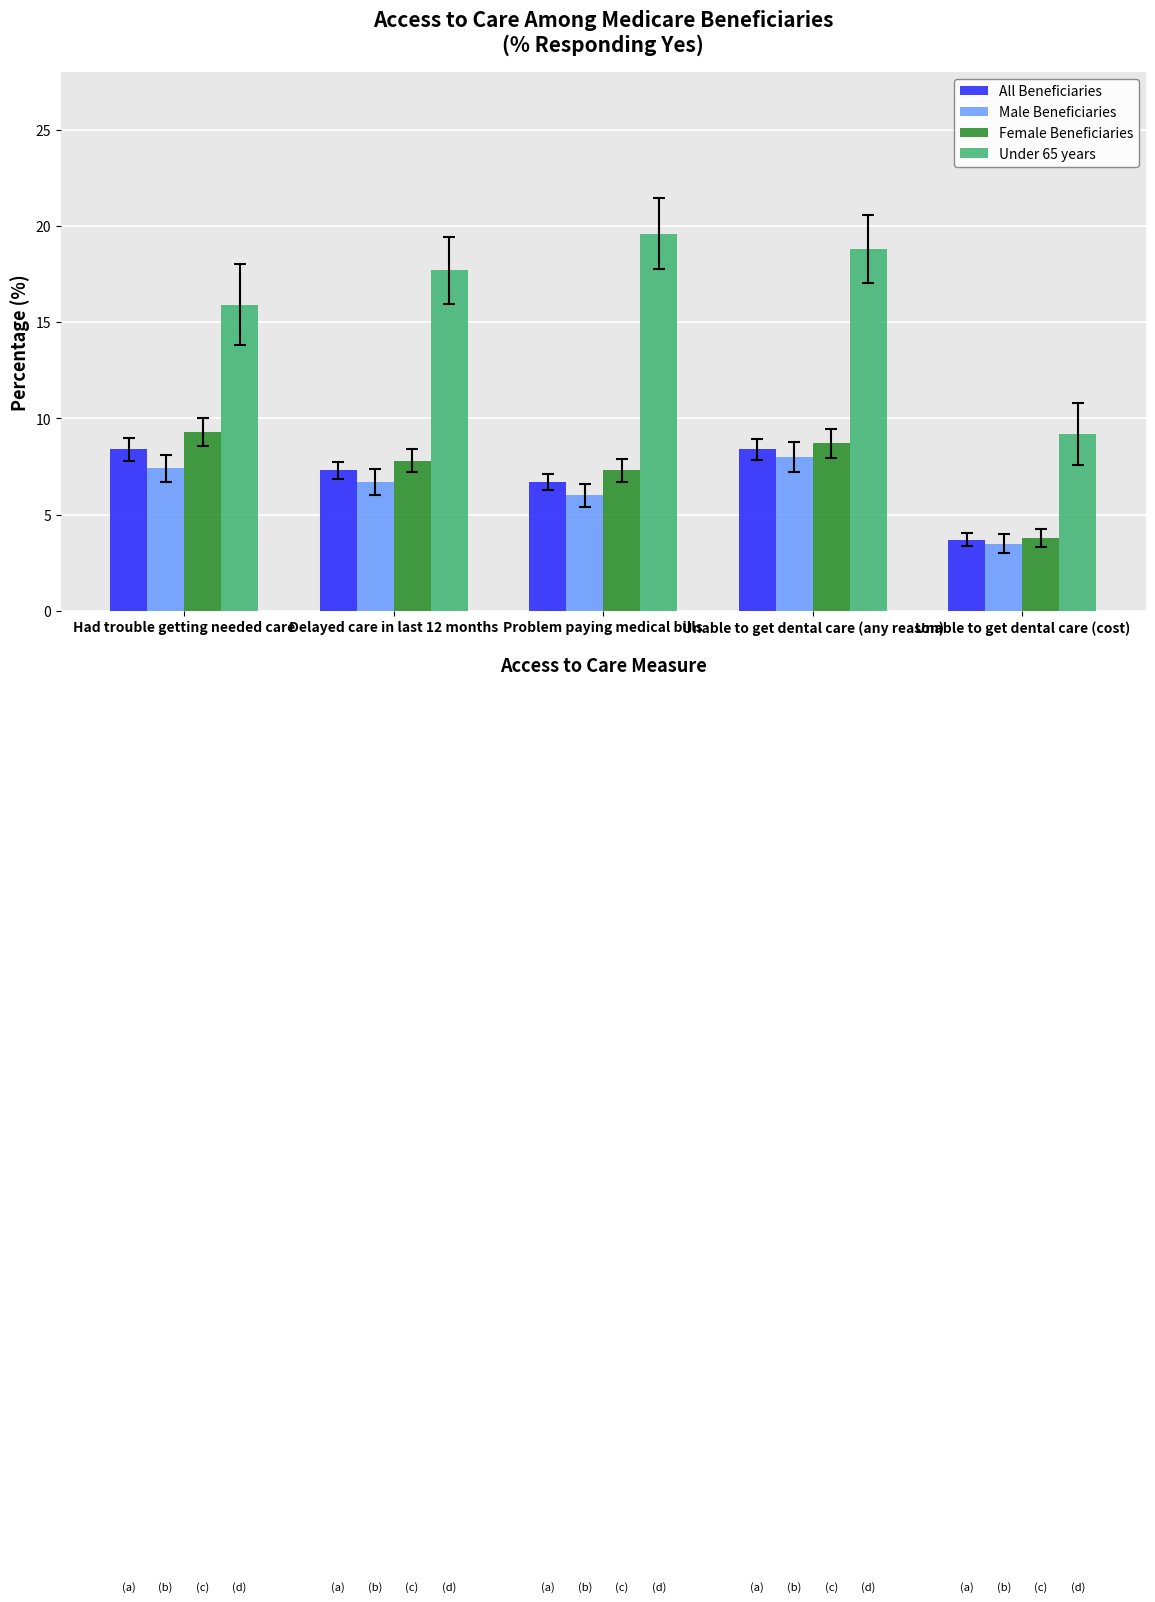

True or false: Male Beneficiaries has a value of 3.5 at Unable to get dental care (cost).

True